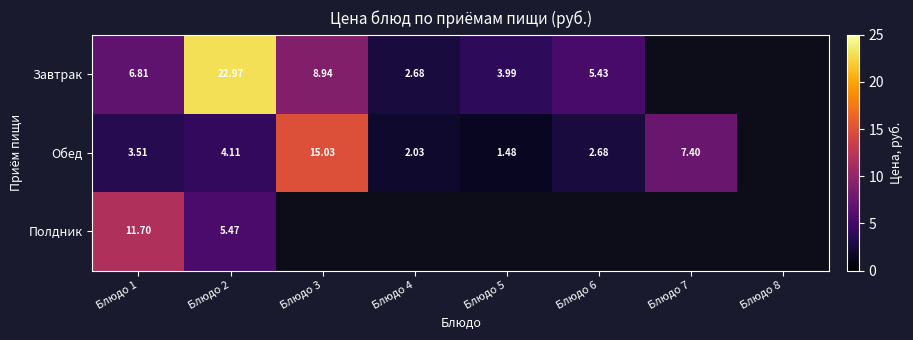

Rank the series at Блюдо 2 from highest to lowest value.

Завтрак, Полдник, Обед